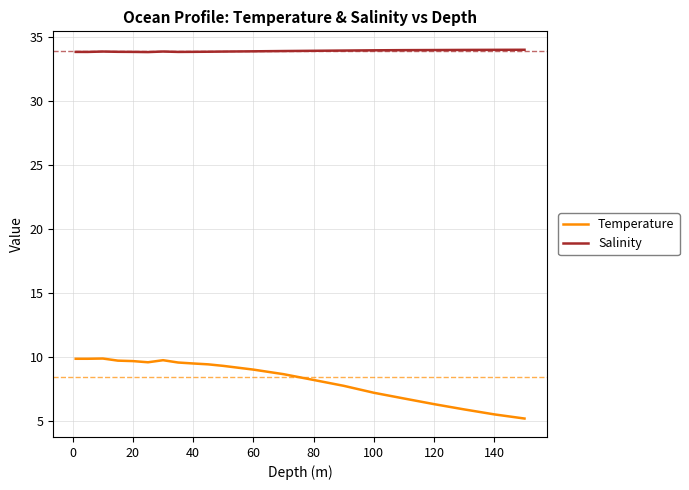

Which series has the largest range (max minus min)?

Temperature